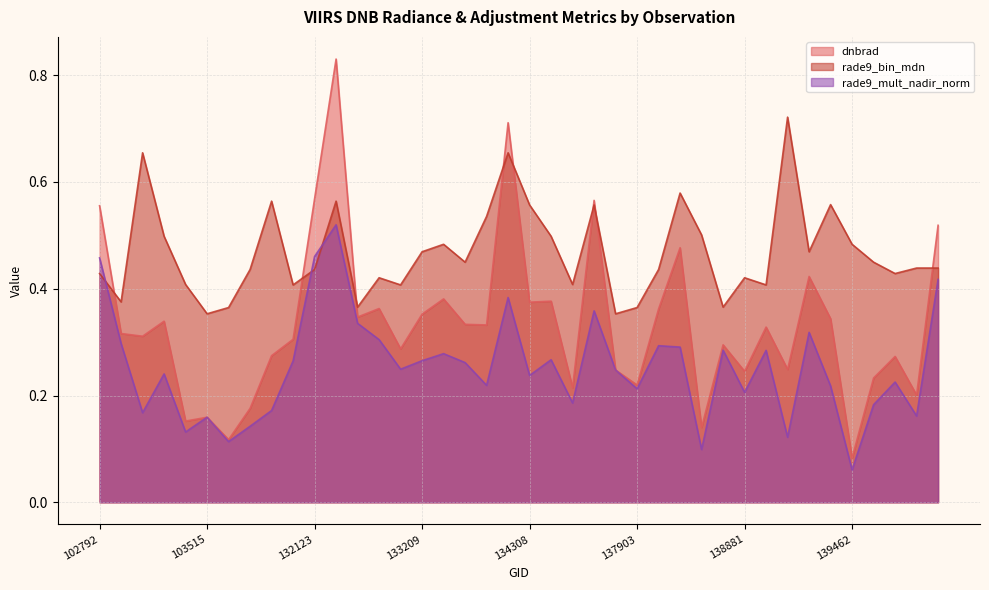

Between 134505 and 103160, which is larger?

103160